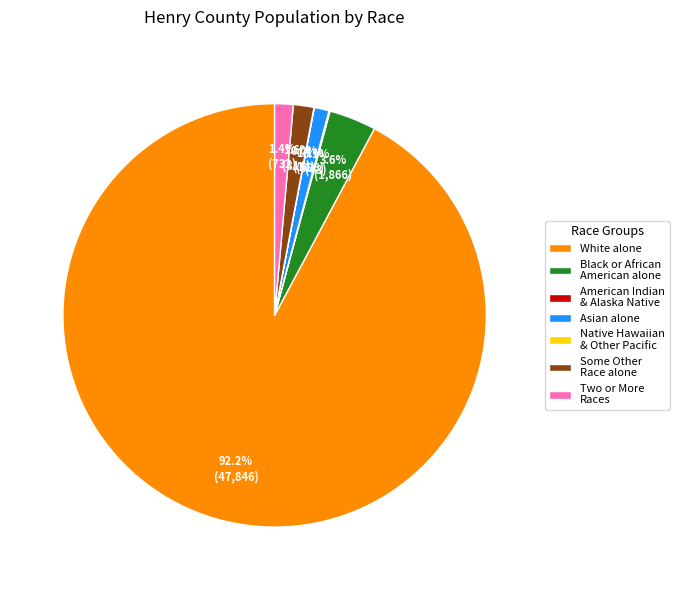

What is the largest slice in the pie chart?

White alone